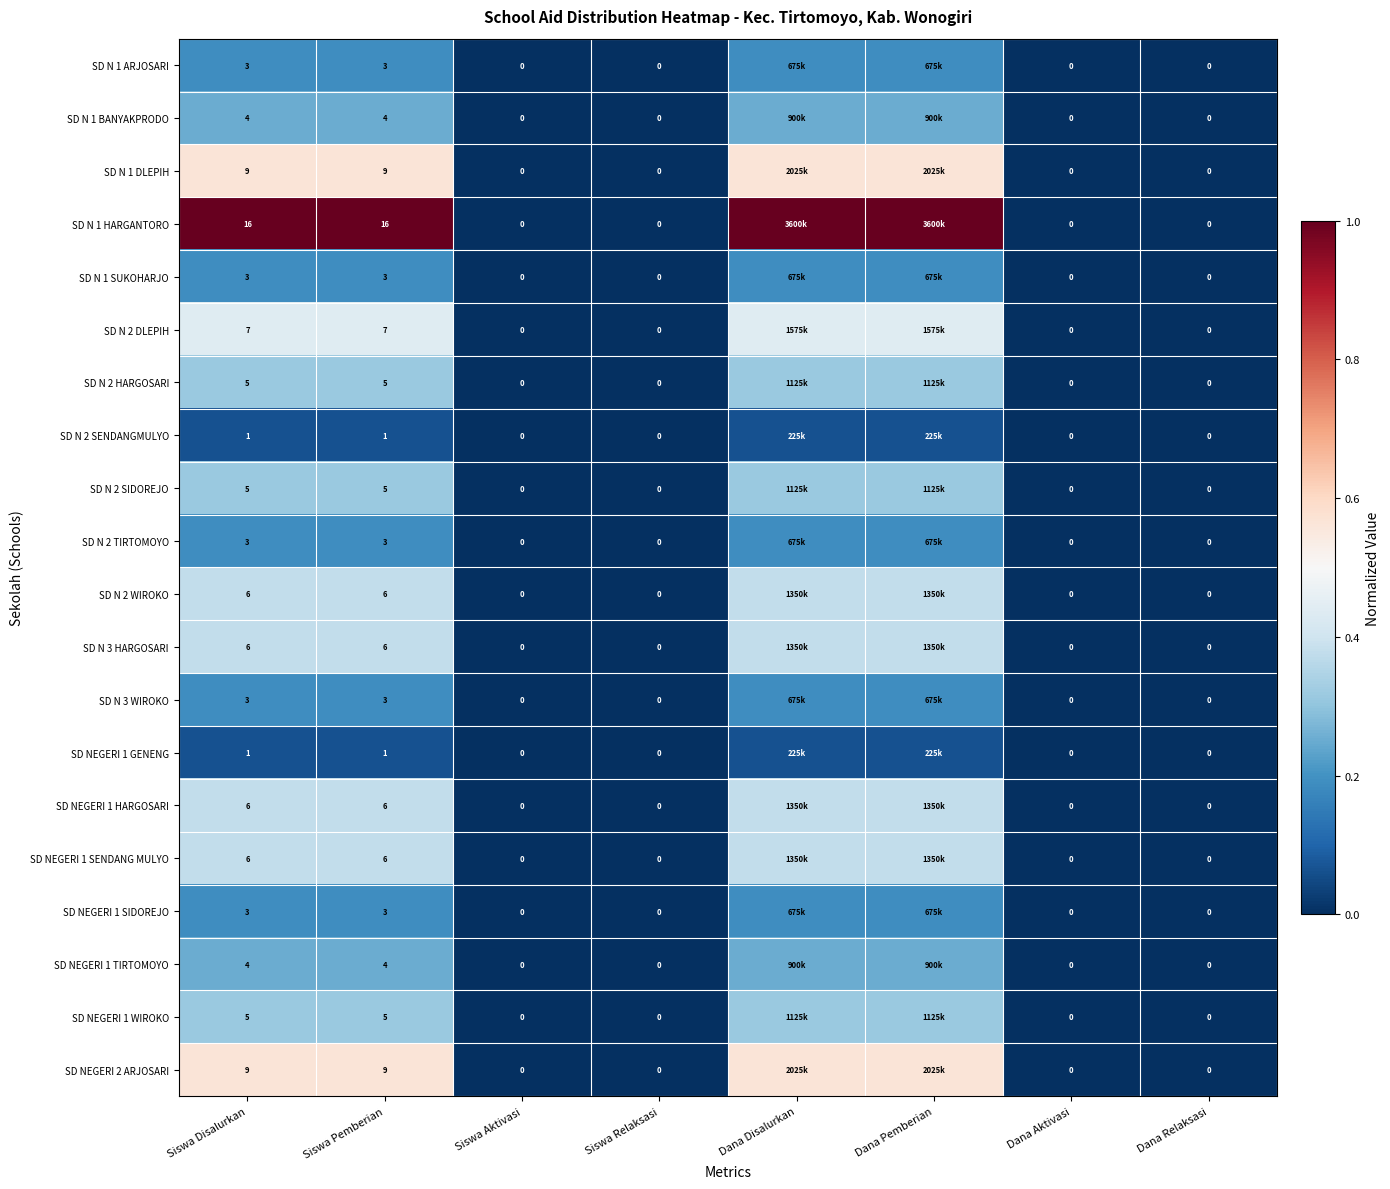

Is the value of SD NEGERI 1 SIDOREJO at Dana Relaksasi greater than the value of SD N 3 WIROKO at Siswa Disalurkan?

No